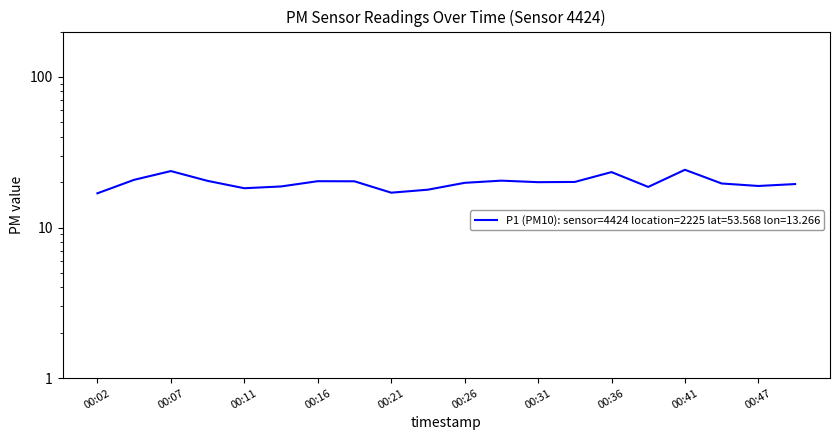

At which label does the data first exceed 20?

00:04